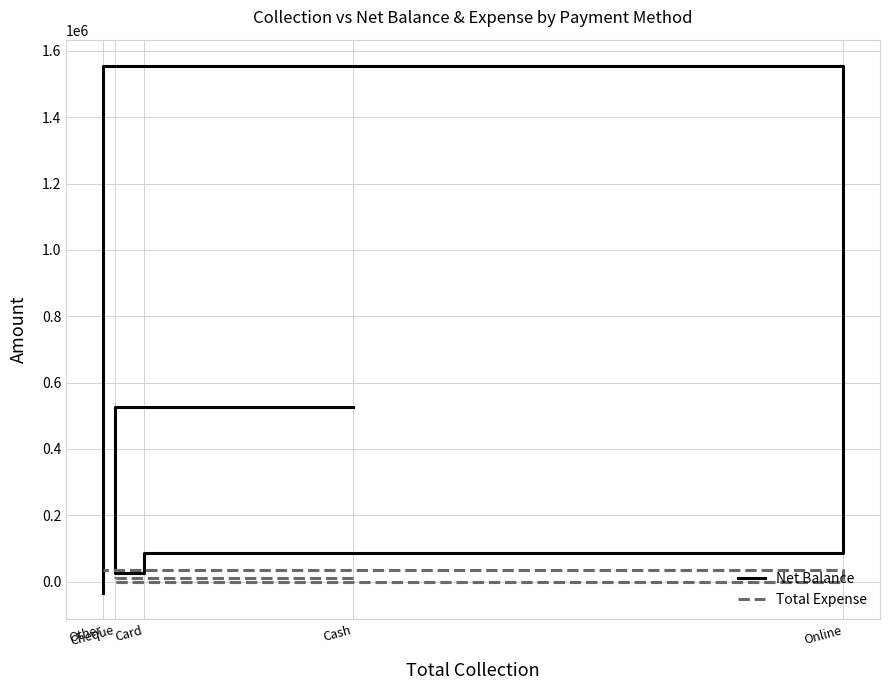

Rank the categories by Net Balance value from highest to lowest.

Online, Cash, Card, Cheque, Other